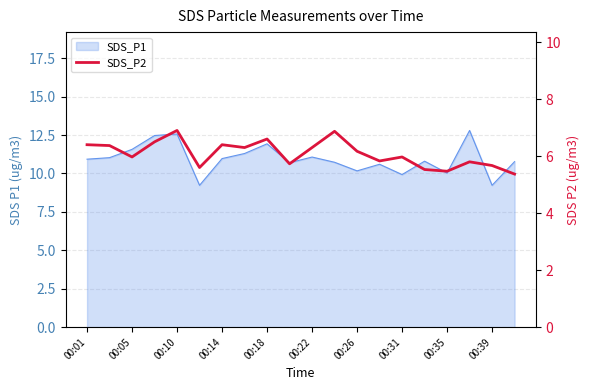

How many points are higher than both their immediate neighbors (excluding endpoints)?

6